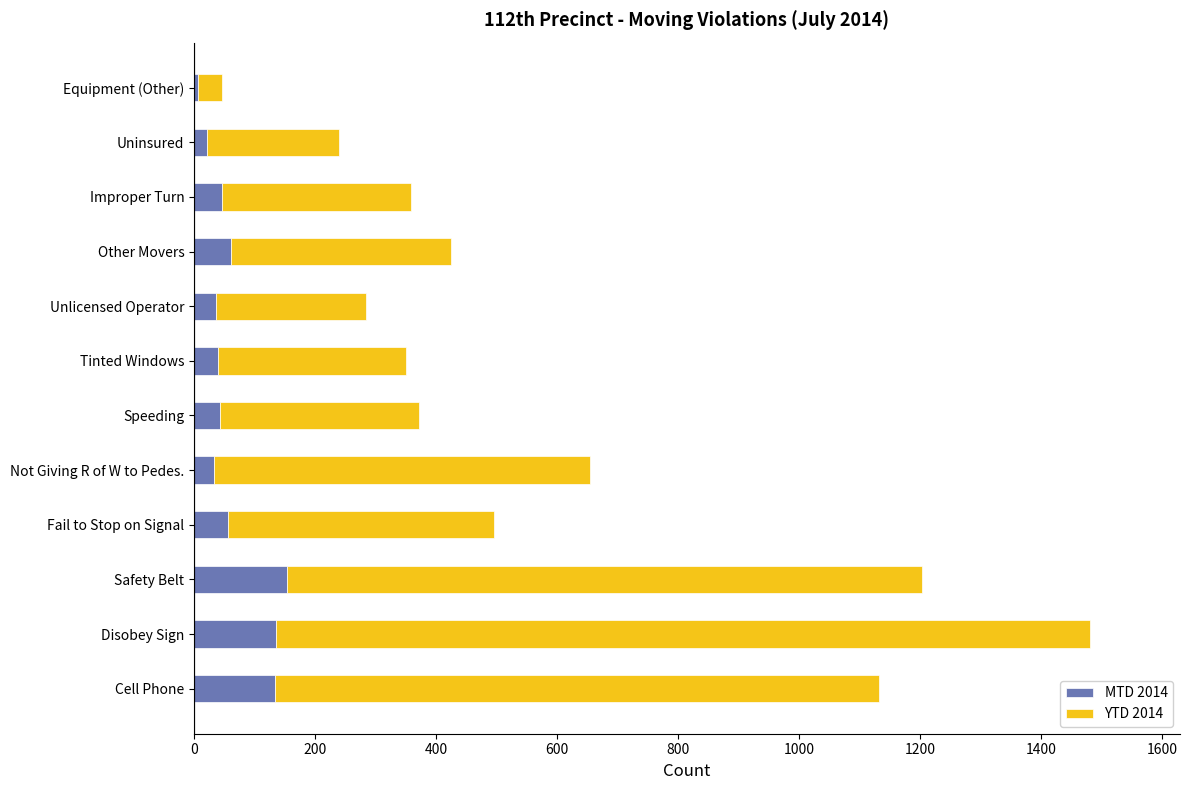

At which category is the sum across all series the highest?

Disobey Sign